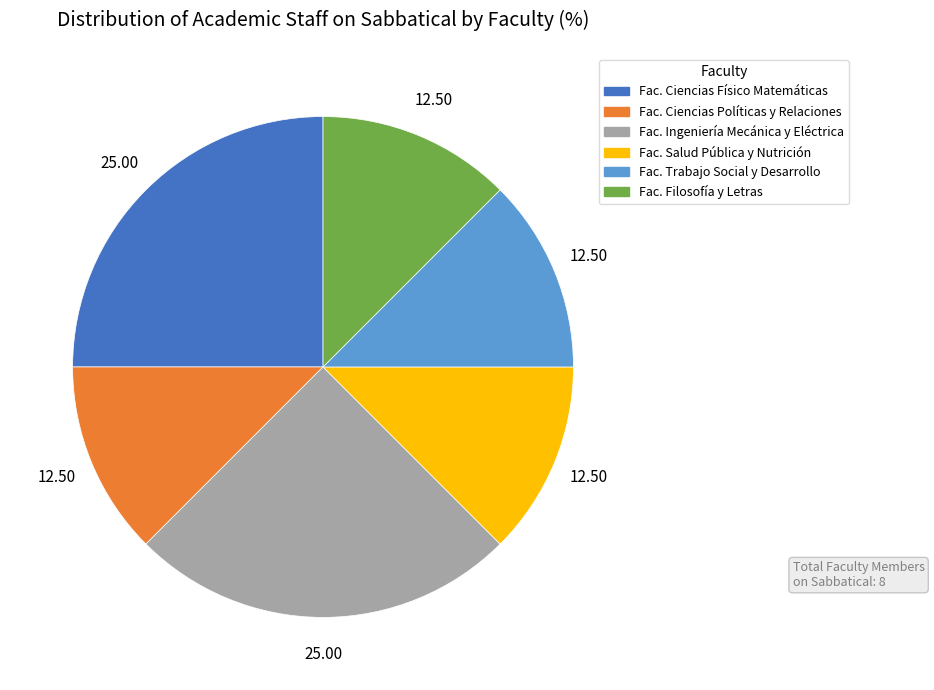

Is there a majority slice in this chart?

No